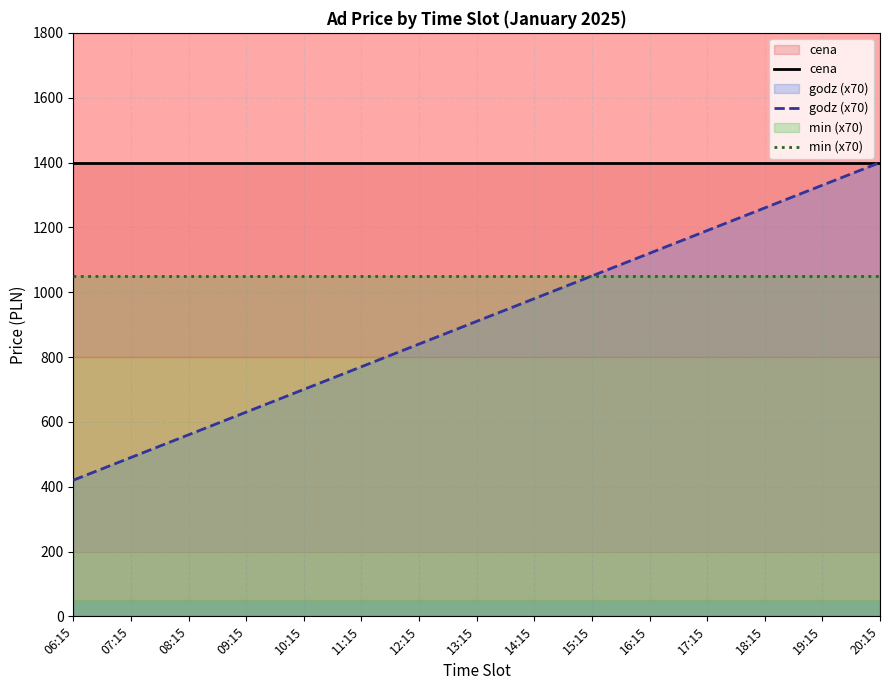

How many lines are shown in the chart?

3